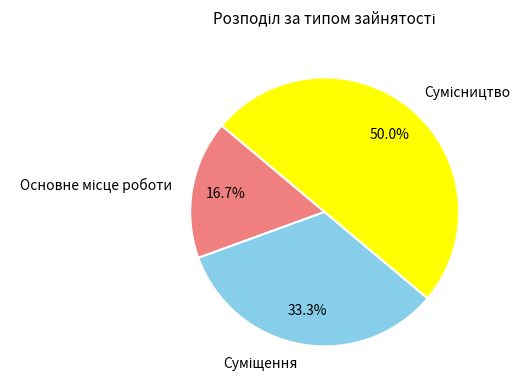

How many slices are in this pie chart?

3